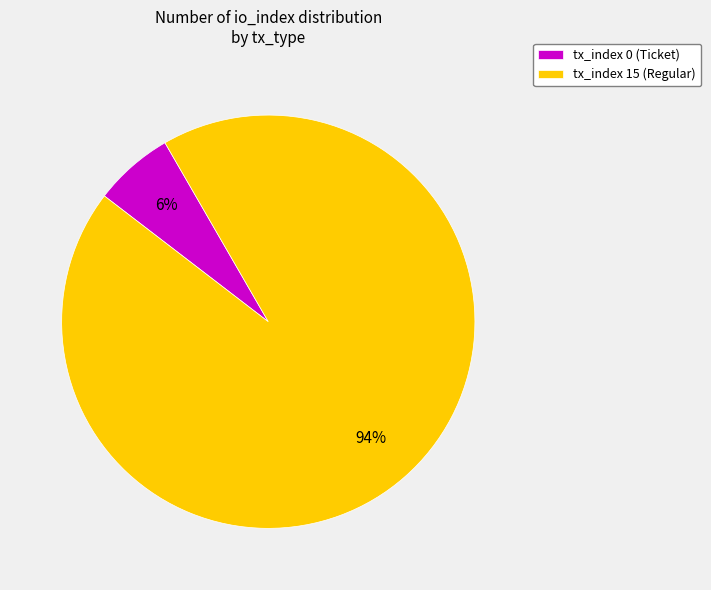

The tx_index 15 (Regular) slice represents 79% of the pie. True or false?

False